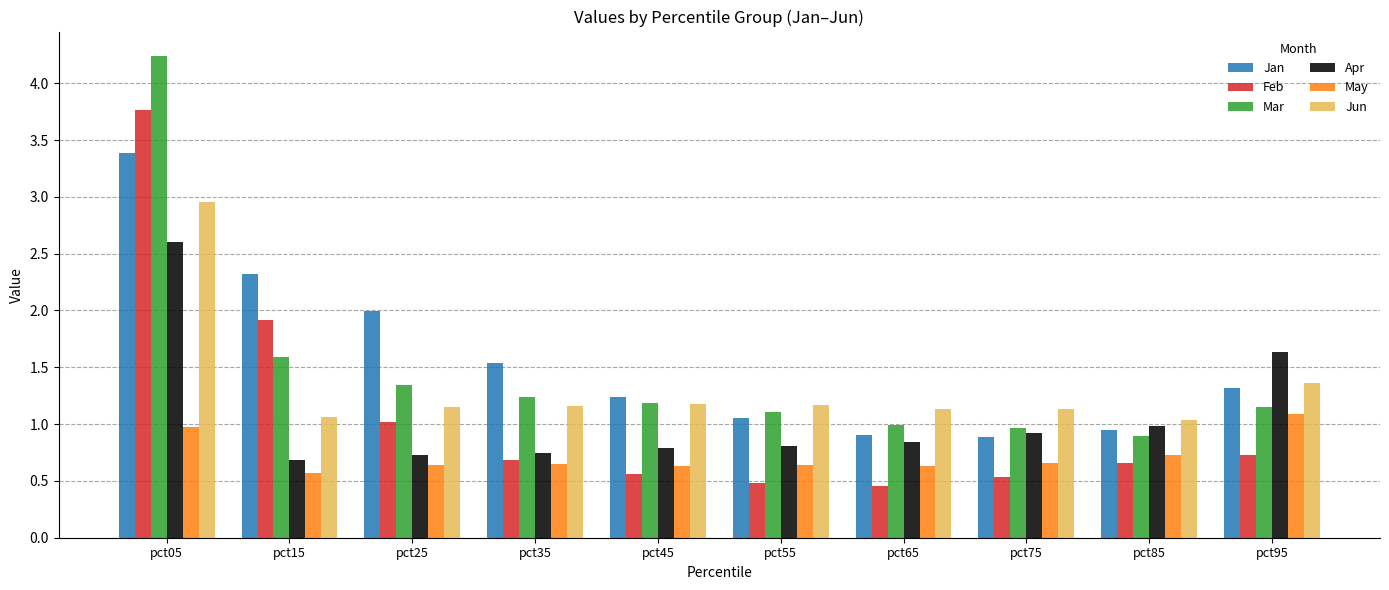

True or false: Mar has a value of 2.3 at pct25.

False